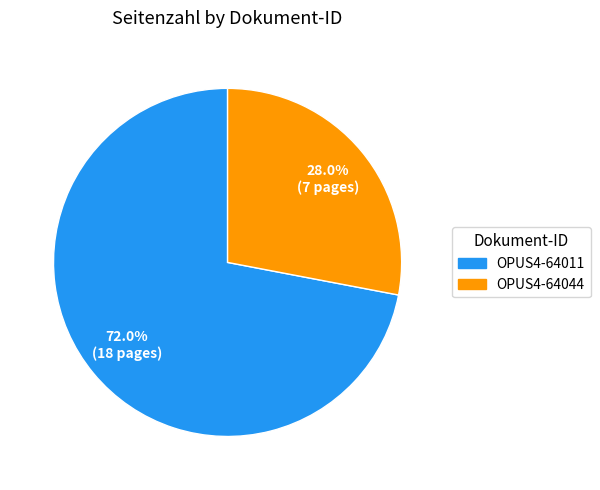

Rank the categories by value from lowest to highest.

OPUS4-64044, OPUS4-64011